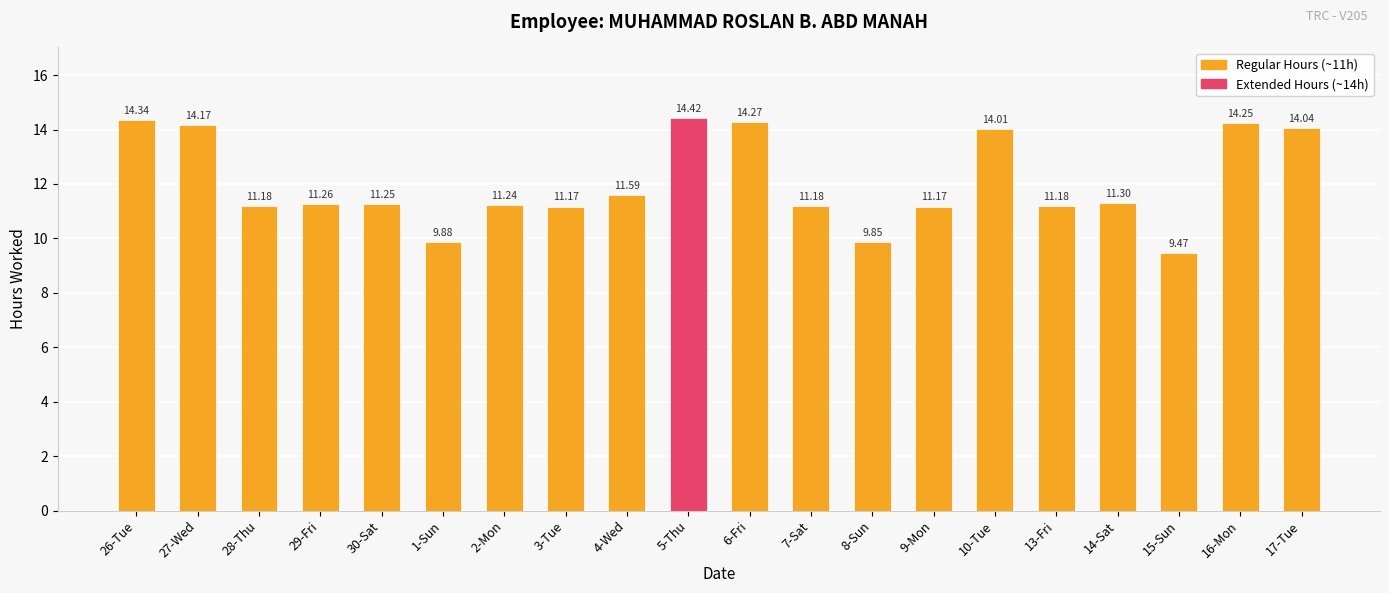

What is the sum of the values at 27-Wed and 17-Tue?

28.2